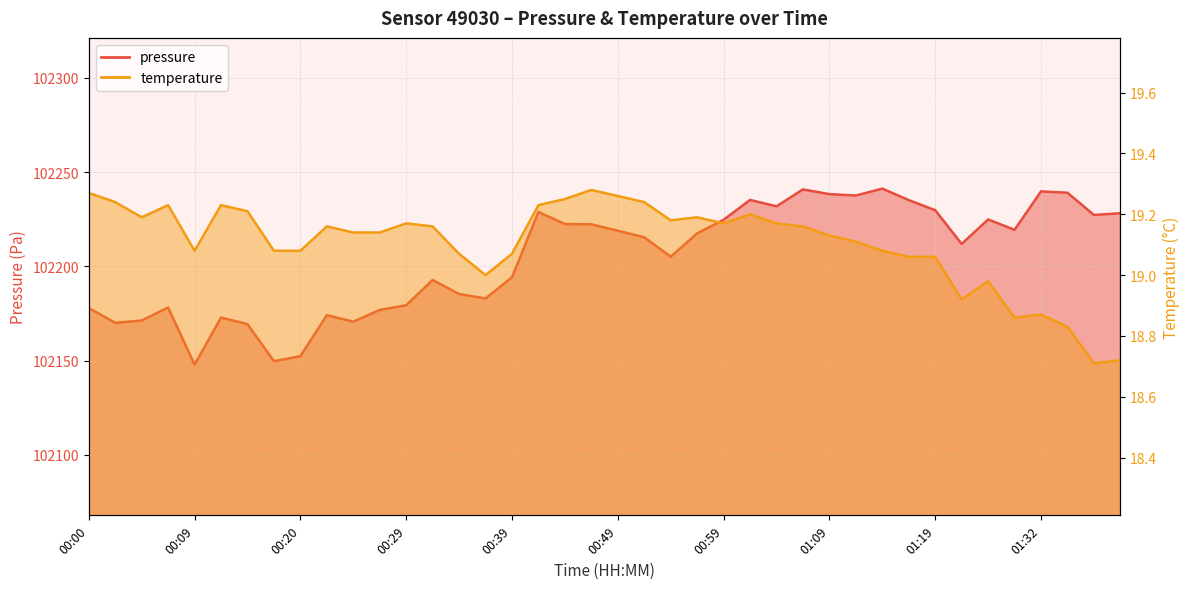

What is the value of the pressure point at the 7th from the left?

102169.3